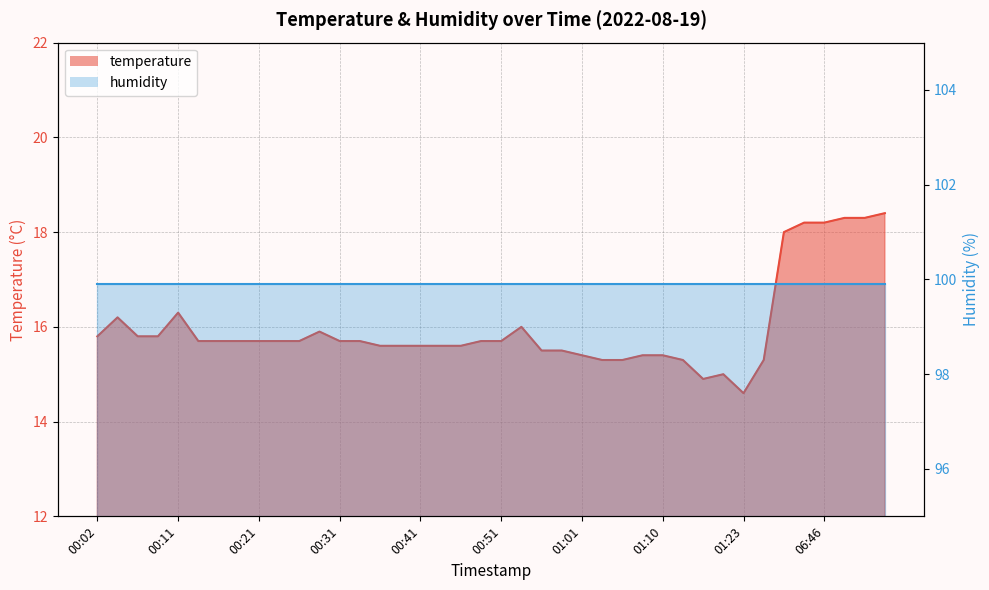

What is the label of the 26th point from the right?

00:36